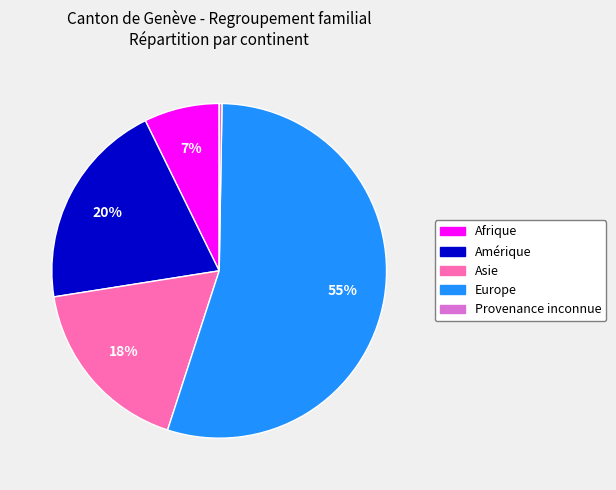

Is there a majority slice in this chart?

Yes